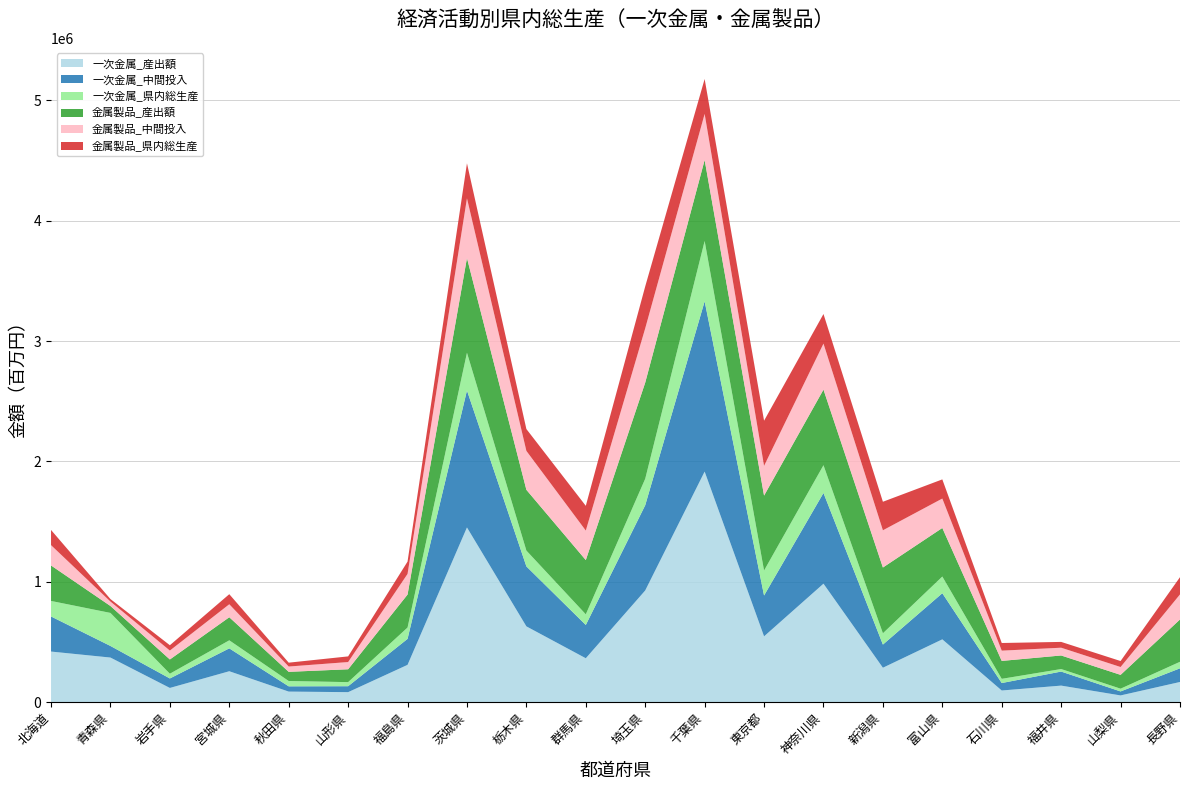

Reading left to right, list all the values displayed in this chart.

一次金属_産出額: 北海道=420413	青森県=370671	岩手県=118212	宮城県=256944	秋田県=87920	山形県=83213	福島県=309988	茨城県=1451306	栃木県=629662	群馬県=364852	埼玉県=927866	千葉県=1915358	東京都=546797	神奈川県=984187	新潟県=286111	富山県=521826	石川県=96946	福井県=137612	山梨県=56029	長野県=167752
一次金属_中間投入: 北海道=291555	青森県=96363	岩手県=78784	宮城県=189985	秋田県=43730	山形県=49384	福島県=215715	茨城県=1137687	栃木県=498272	群馬県=276414	埼玉県=708200	千葉県=1414246	東京都=339202	神奈川県=753586	新潟県=192335	富山県=383263	石川県=61988	福井県=116645	山梨県=33177	長野県=113474
一次金属_県内総生産: 北海道=128858	青森県=274308	岩手県=39428	宮城県=66959	秋田県=44190	山形県=33829	福島県=94272	茨城県=313619	栃木県=131390	群馬県=88438	埼玉県=219665	千葉県=501112	東京都=207594	神奈川県=230601	新潟県=93776	富山県=138564	石川県=34957	福井県=20967	山梨県=22852	長野県=54278
金属製品_産出額: 北海道=294850	青森県=57535	岩手県=118264	宮城県=191546	秋田県=76162	山形県=106925	福島県=273820	茨城県=786606	栃木県=504727	群馬県=450547	埼玉県=798919	千葉県=672791	東京都=622217	神奈川県=627902	新潟県=546257	富山県=403417	石川県=148837	福井県=112687	山梨県=114805	長野県=351473
金属製品_中間投入: 北海道=168790	青森県=36913	岩手県=74031	宮城県=107962	秋田県=44057	山形県=59965	福島県=171537	茨城県=495804	栃木県=323163	群馬県=245047	埼玉県=450808	千葉県=382750	東京都=246842	神奈川県=382140	新潟県=309259	富山県=244351	石川県=85268	福井県=64536	山梨県=65191	長野県=208175
金属製品_県内総生産: 北海道=126060	青森県=20622	岩手県=44232	宮城県=83584	秋田県=32105	山形県=46960	福島県=102283	茨城県=290802	栃木県=181564	群馬県=205500	埼玉県=348111	千葉県=290041	東京都=375375	神奈川県=245762	新潟県=236998	富山県=159066	石川県=63568	福井県=48151	山梨県=49614	長野県=143298